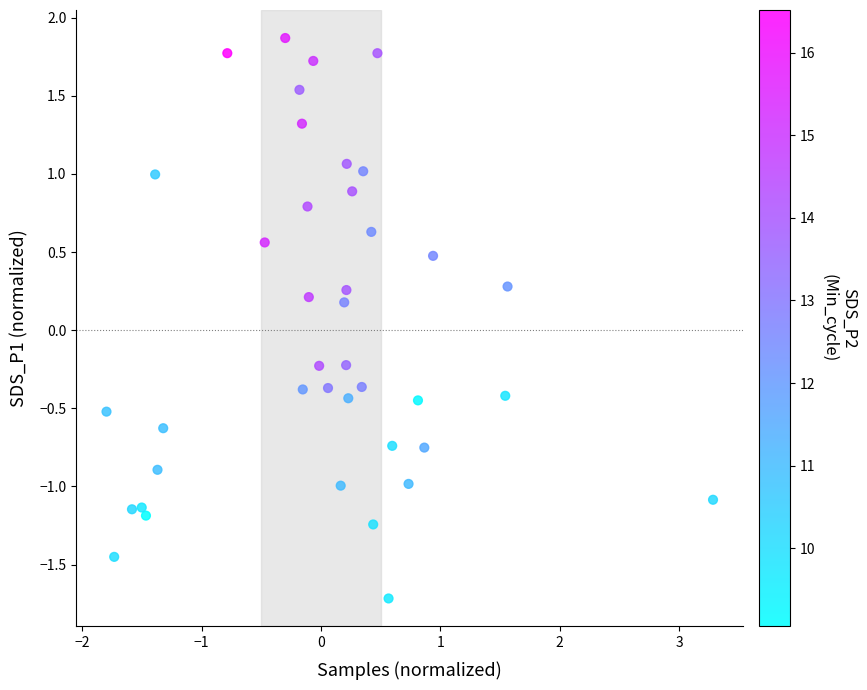

What is the range of Y values (max minus min)?

3.6